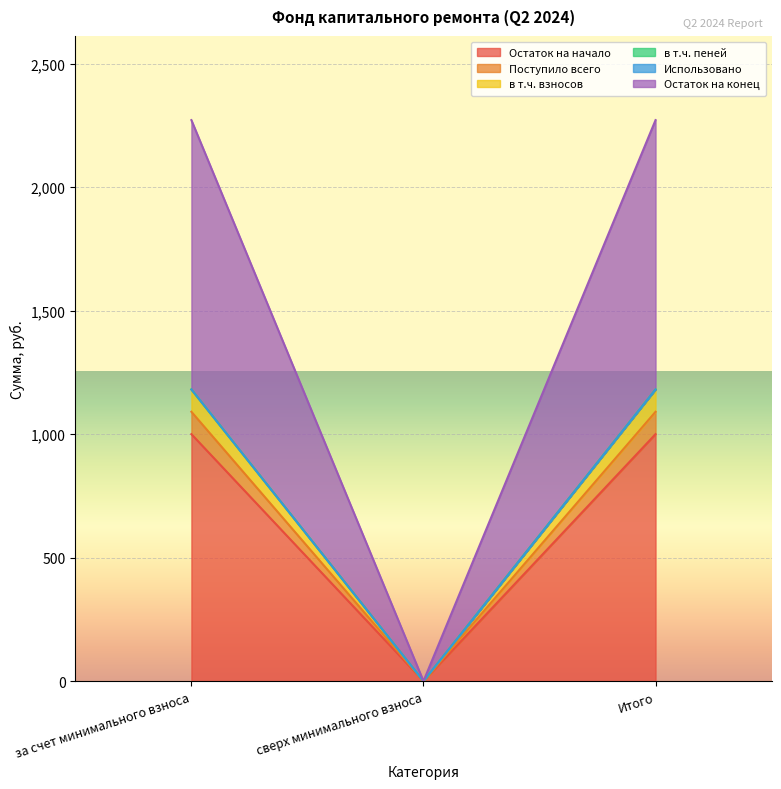

Between Итого and сверх минимального взноса, which is larger?

Итого